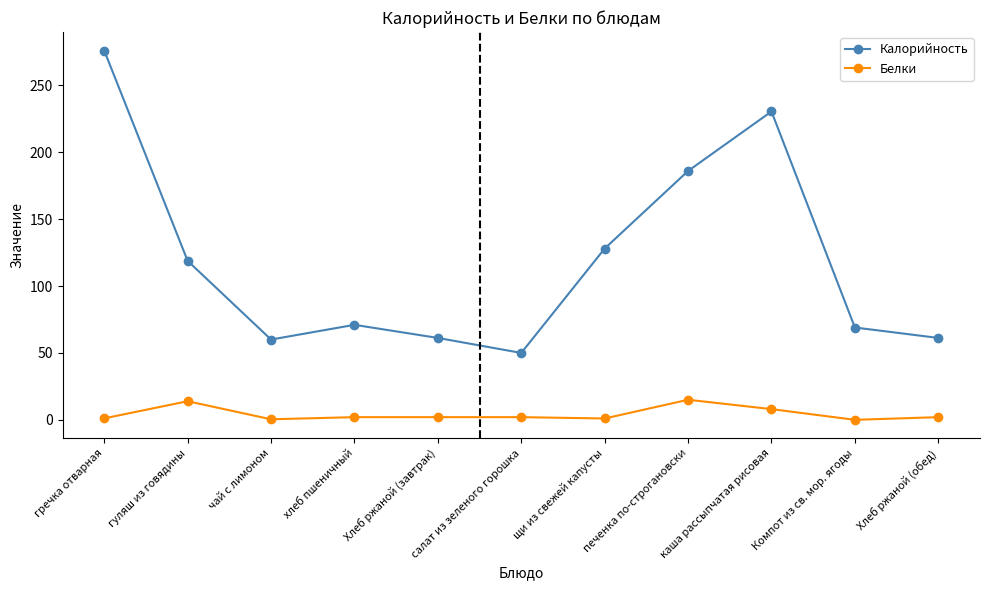

The value of Калорийность at гуляш из говядины is 118.8. True or false?

True